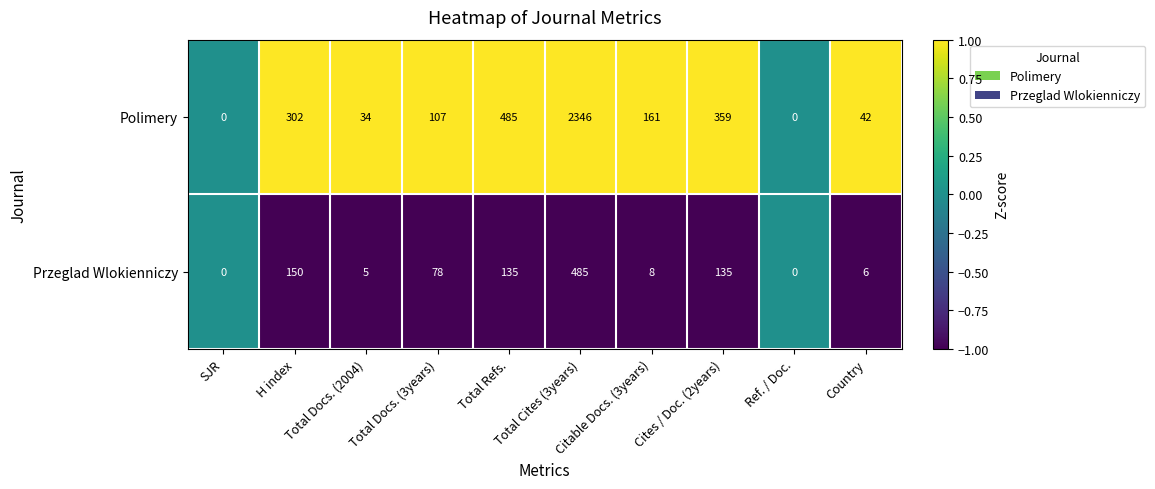

At which category is the sum across all series the highest?

Total Cites (3years)